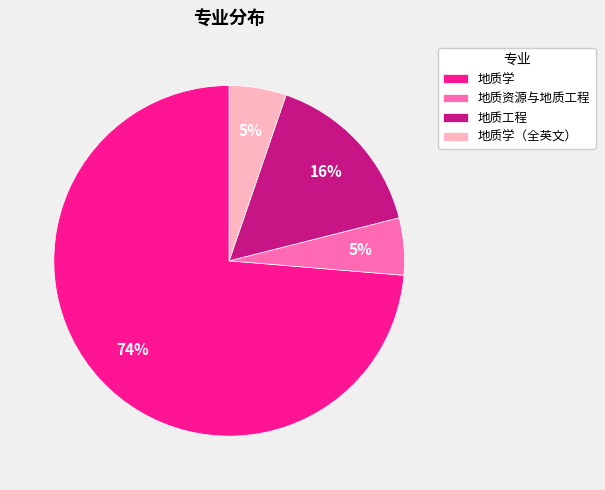

What percentage is the 地质工程 slice, to the nearest percent?

16%